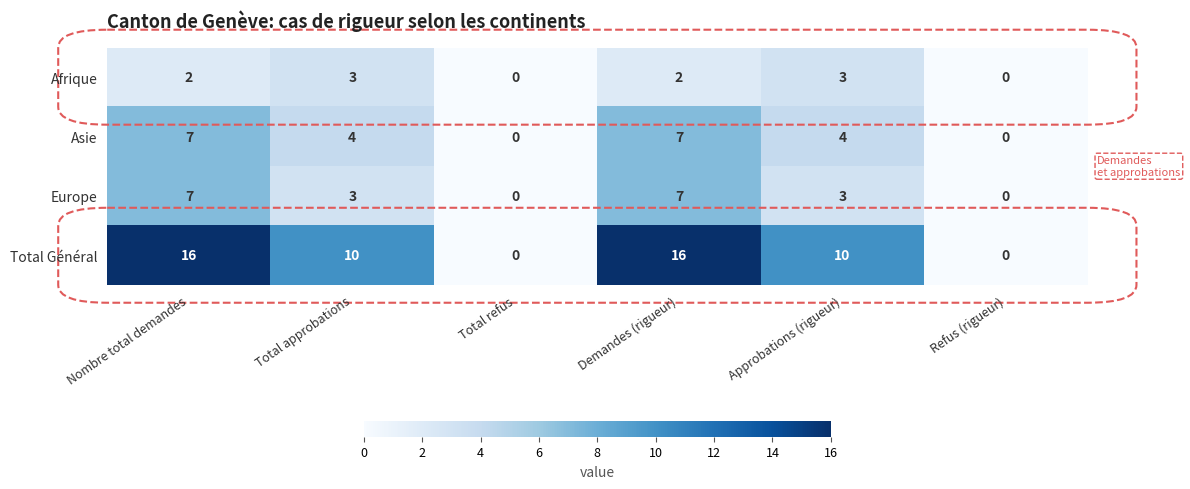

The value of Asie at Approbations (rigueur) is 4. True or false?

True